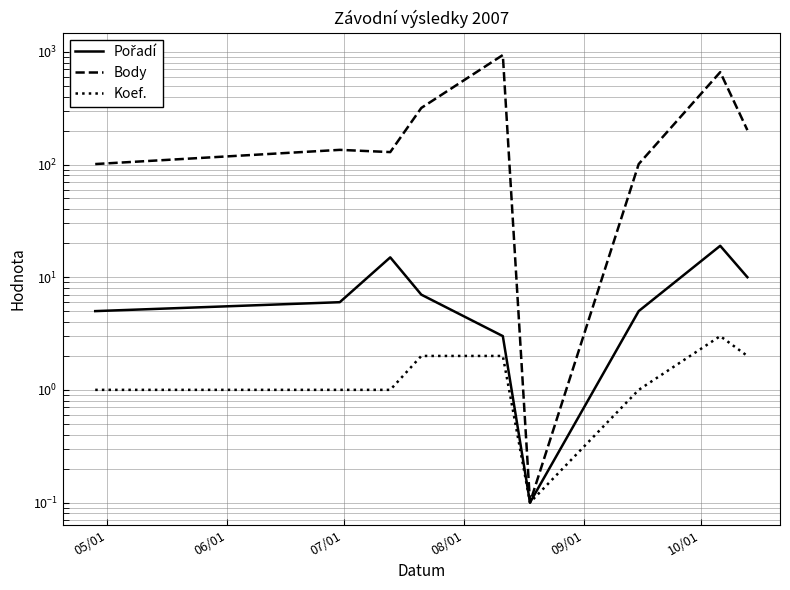

True or false: Pořadí has a value of 25.7 at 07/01.

False